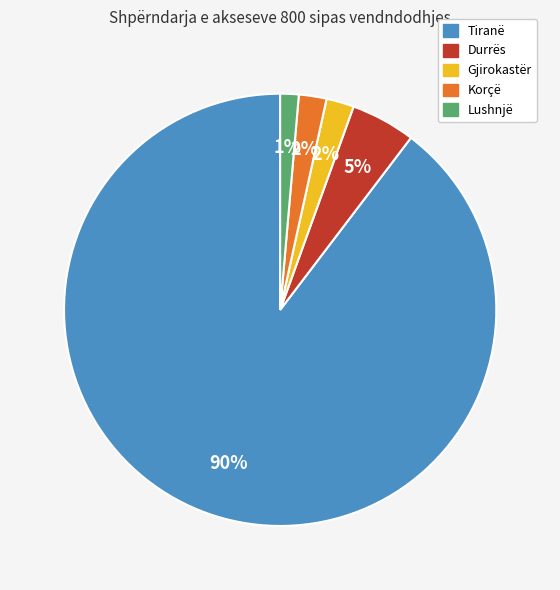

Which slice is the smallest?

Lushnjë